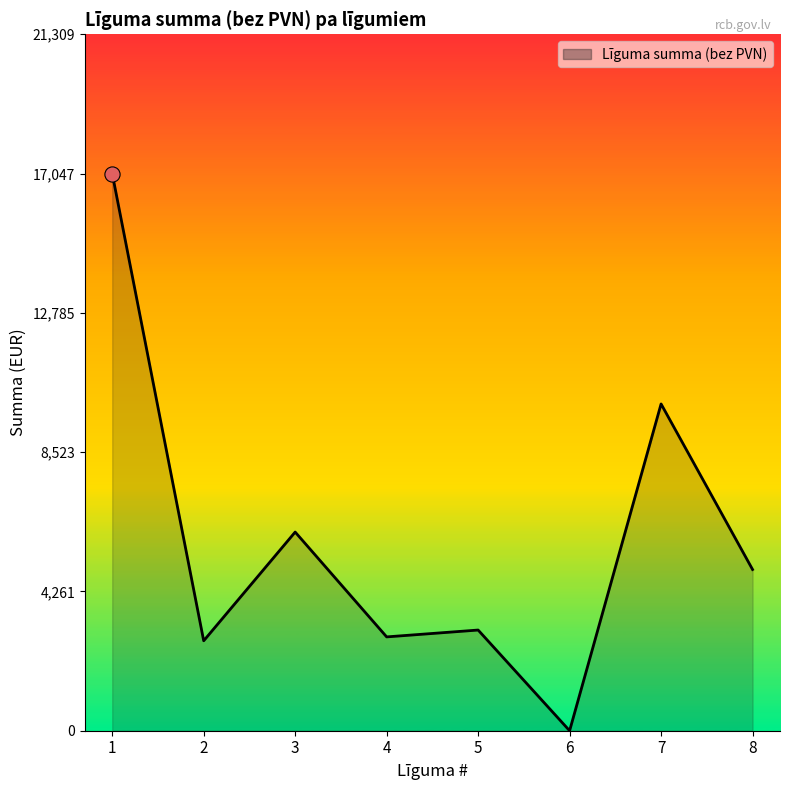

Between 7 and 2, which is larger?

7